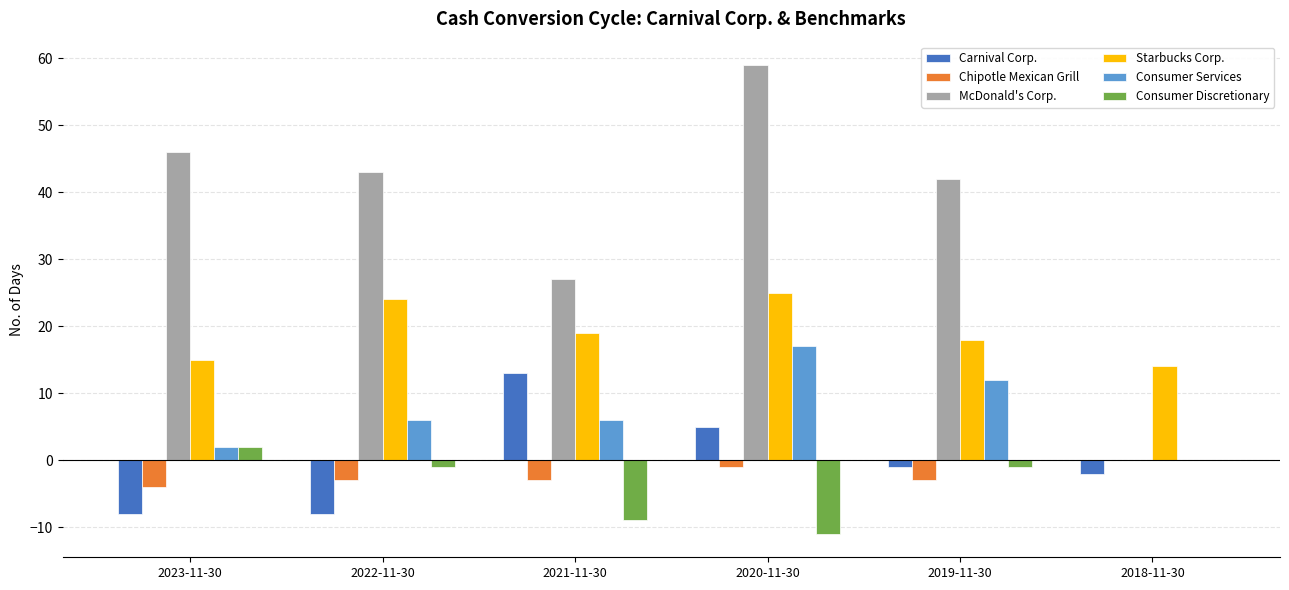

How many positive values does the Carnival Corp. series have?

2